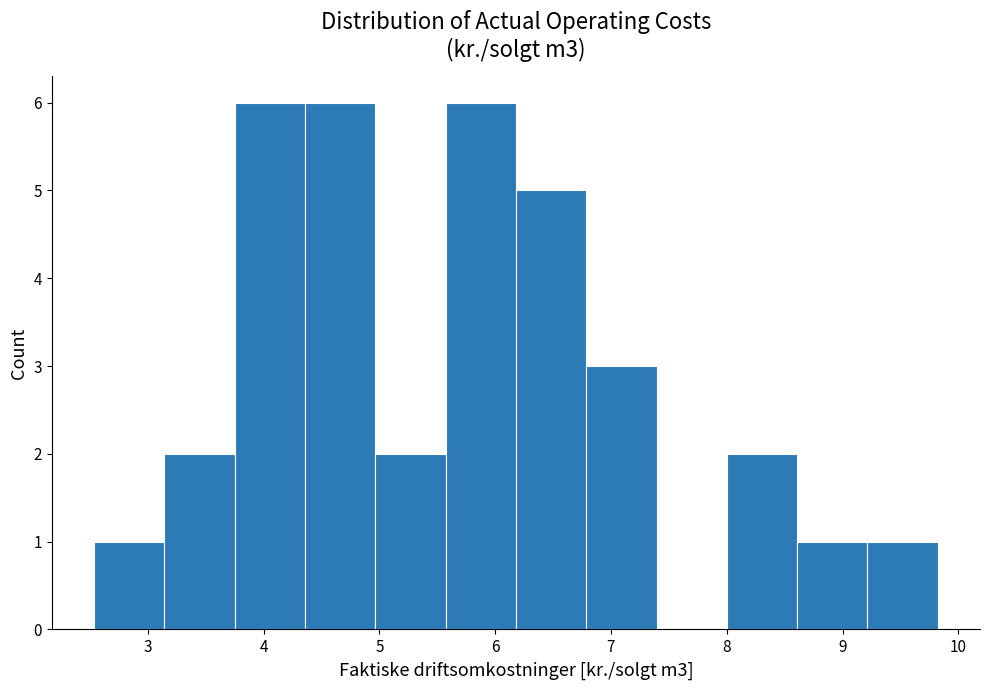

Reading left to right, list every bar in this chart as the range it spans on the x-axis followed by its height. Neither the bar edges nor the heights are printed on the chart, so give them approximately, as read against the axes.

2.5 to 3.1: 1
3.1 to 3.7: 2
3.7 to 4.4: 6
4.4 to 5.0: 6
5.0 to 5.6: 2
5.6 to 6.2: 6
6.2 to 6.8: 5
6.8 to 7.4: 3
7.4 to 8.0: 0
8.0 to 8.6: 2
8.6 to 9.2: 1
9.2 to 9.8: 1